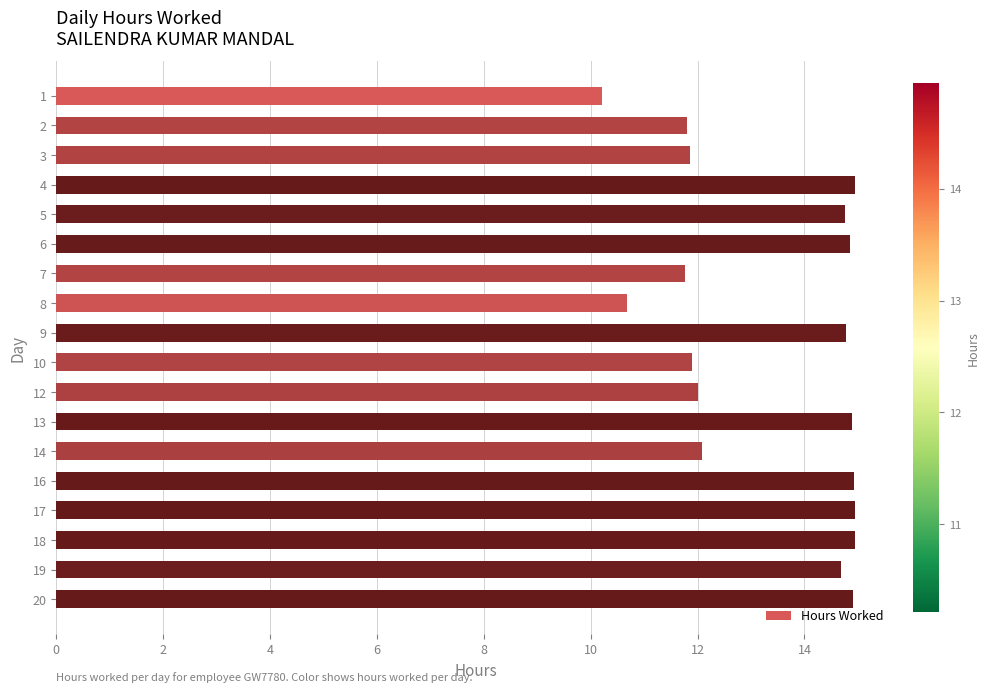

What is the value of the 11th bar from the top?

12.0